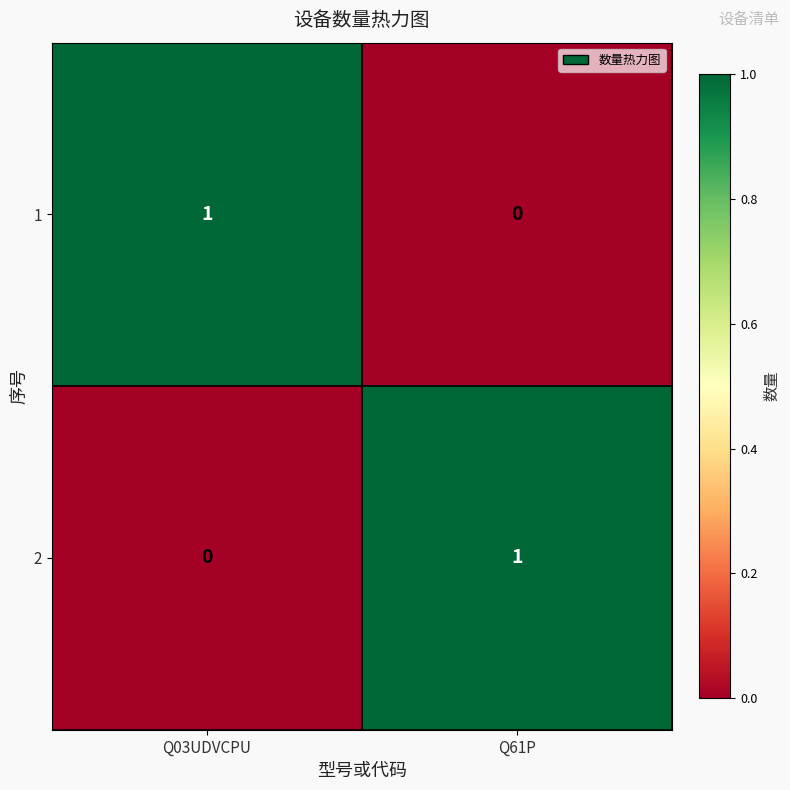

Reading left to right, what are all the values shown in this chart?

1: Q03UDVCPU=1	Q61P=0
2: Q03UDVCPU=0	Q61P=1